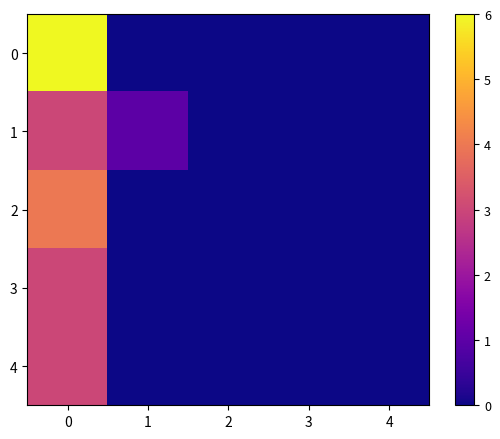

What is the spread (max minus min) of values at 0?

3